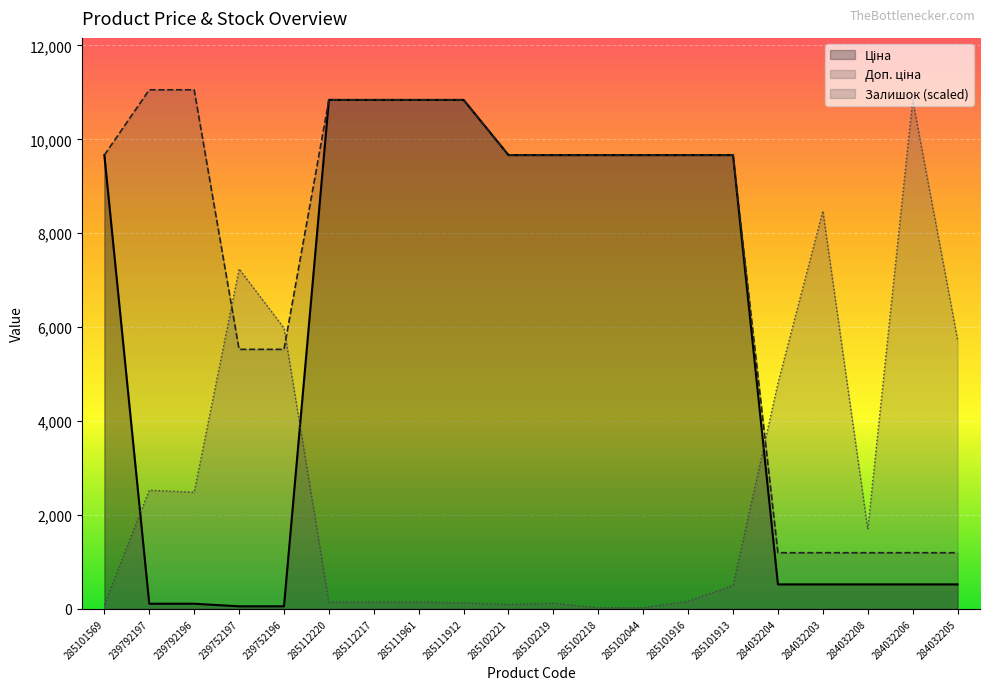

Where is the first local maximum for Залишок?

239792197